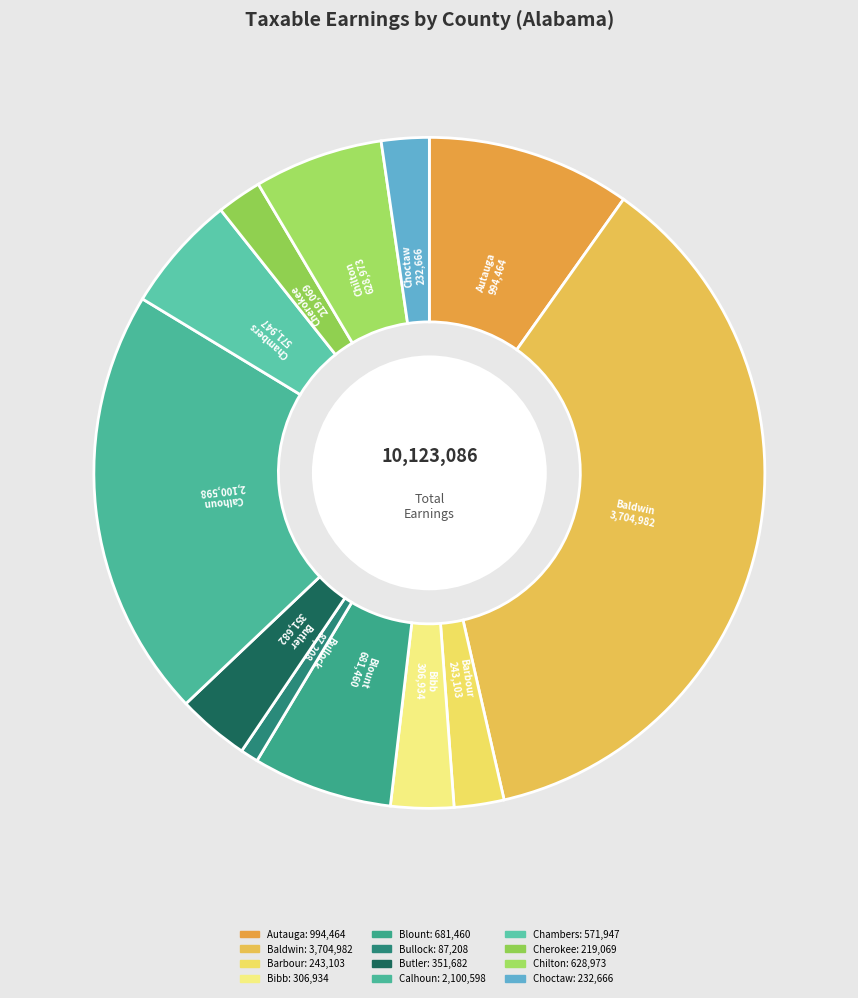

Do Baldwin and Barbour together represent more than half of the pie?

No